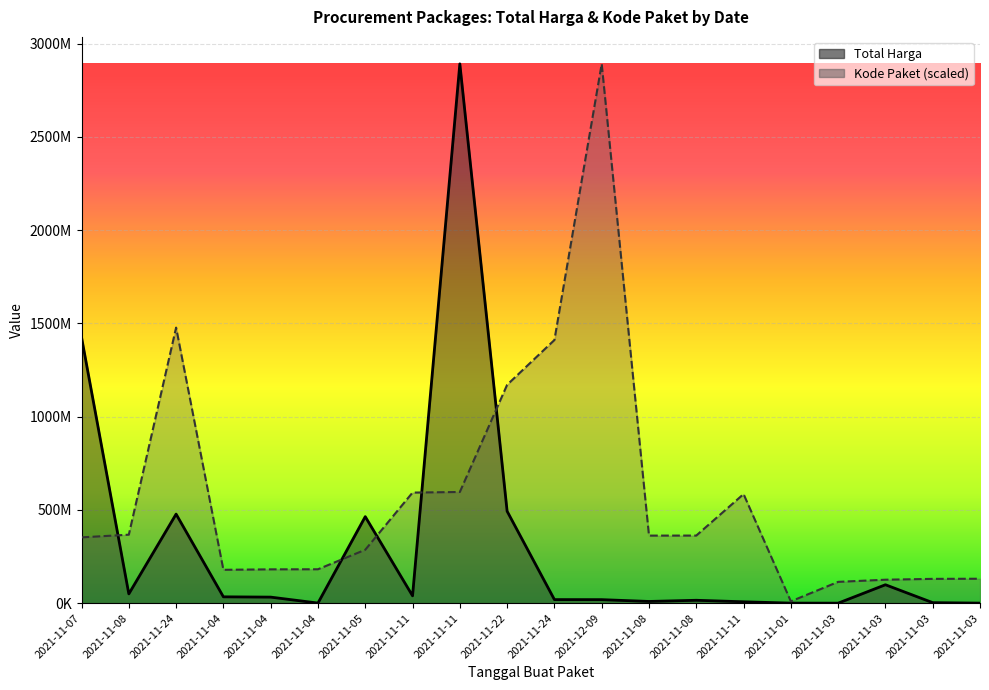

Is the value of Total Harga at 2021-11-08 greater than the value of Kode Paket at 2021-11-08?

No